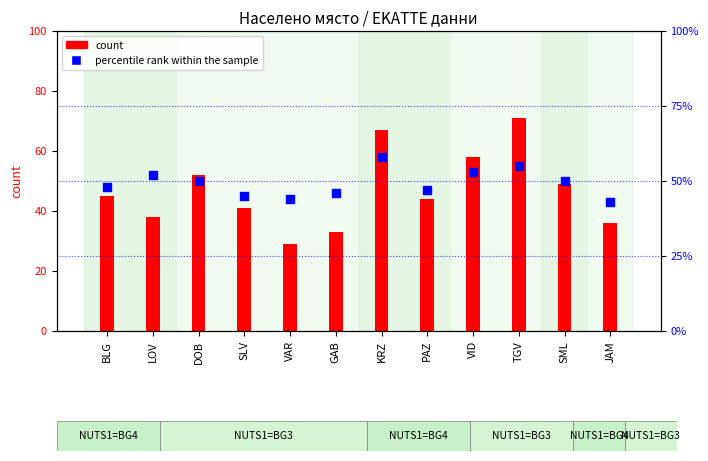

Which series has the widest spread of Y values?

count